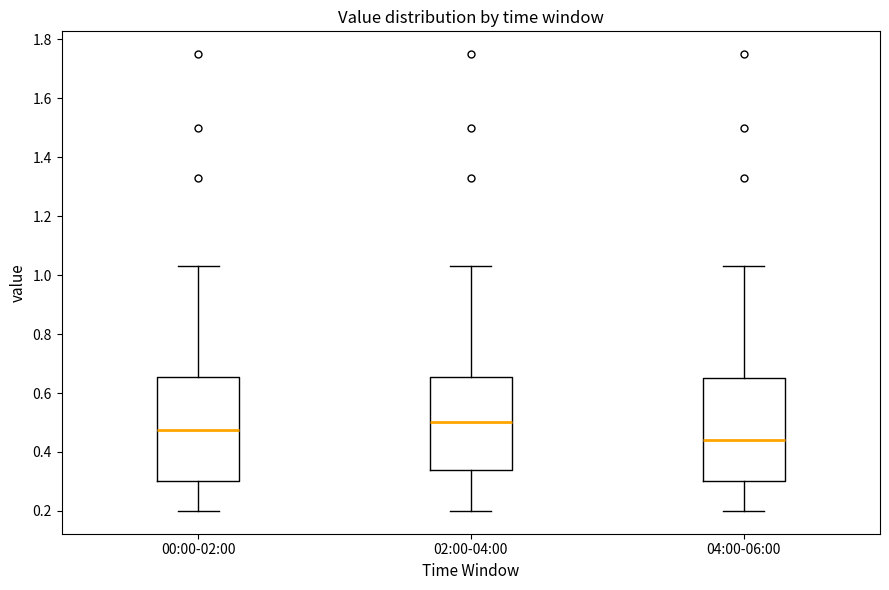

Reading left to right, read every box against the y-axis: the position of its median line, the range the box covers, and the ends of its whiskers. The values are not printed on the chart, so give them approximately, as read against the axis.

00:00-02:00: median 0.48, box 0.30 to 0.66, whiskers 0.20 to 1.04
02:00-04:00: median 0.50, box 0.34 to 0.66, whiskers 0.20 to 1.04
04:00-06:00: median 0.44, box 0.30 to 0.66, whiskers 0.20 to 1.04